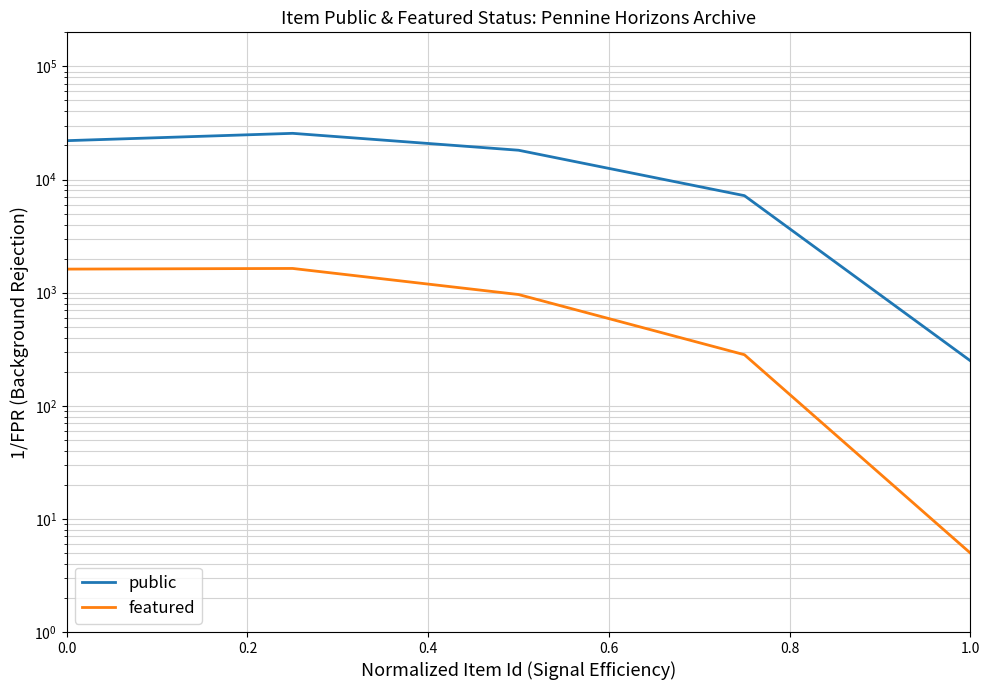

Between 0.4 and 0.8, which series saw the biggest shift?

public